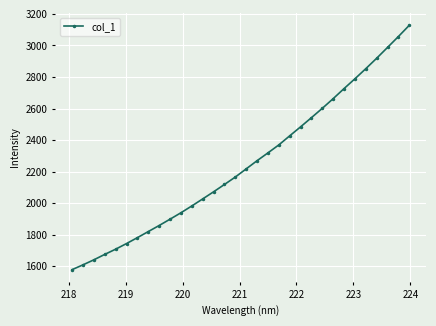

What is the maximum value shown in the chart?

3127.8